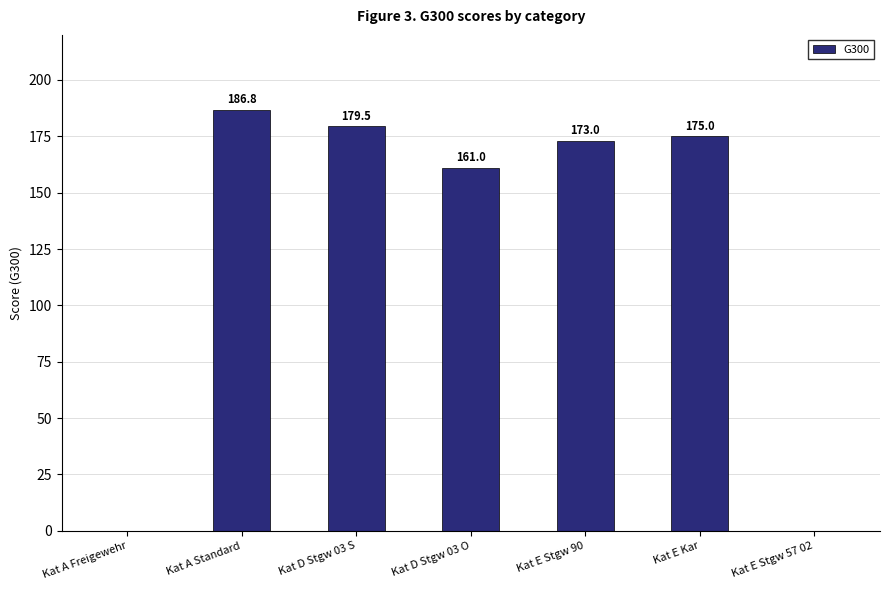

What is the greatest value displayed?

186.8